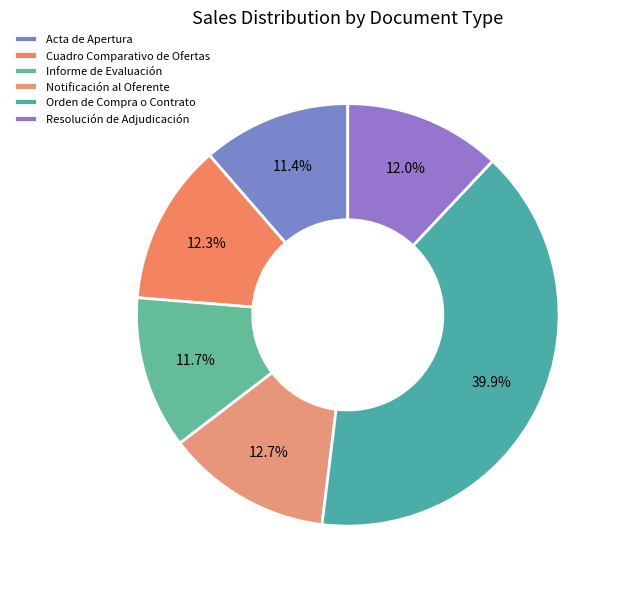

To the nearest percent, what portion does Acta de Apertura represent?

11%